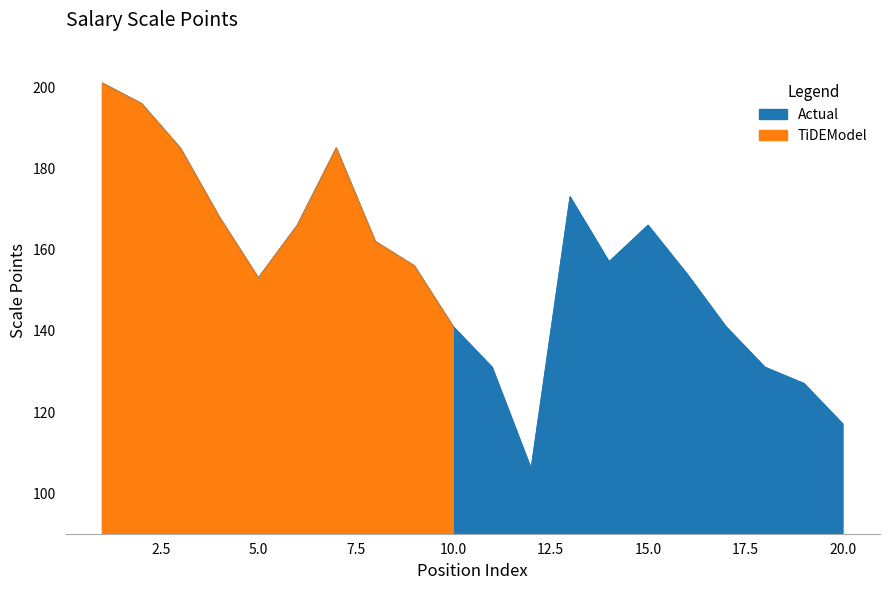

List the labels in order of value, largest first.

1, 2, 3, 7, 13, 4, 6, 15, 8, 14, 9, 16, 5, 10, 17, 11, 18, 19, 20, 12